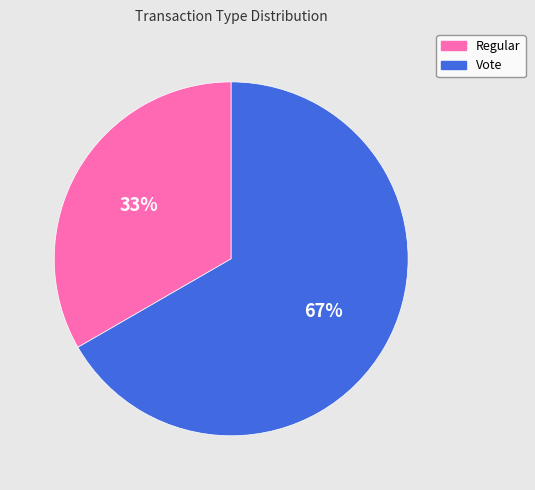

Is the sum of Regular and Vote greater than half?

Yes